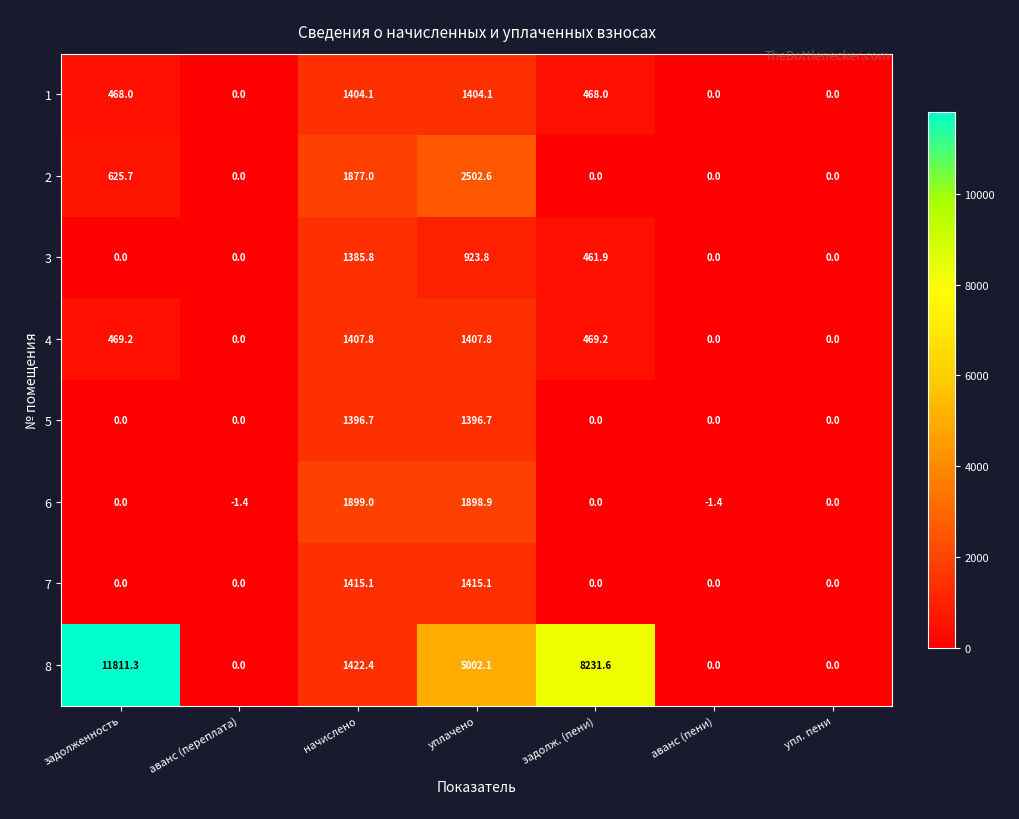

Which series has the largest range (max minus min)?

8